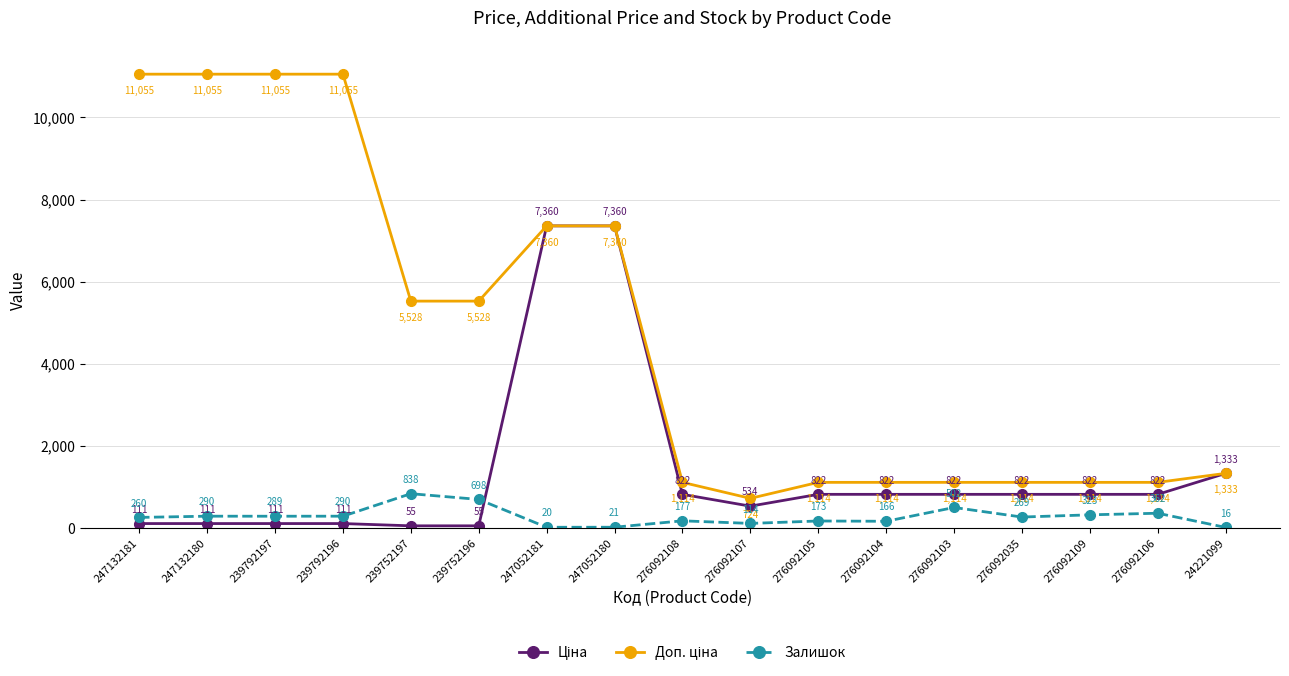

What is the difference between the highest and lowest values at 276092107?

610.0